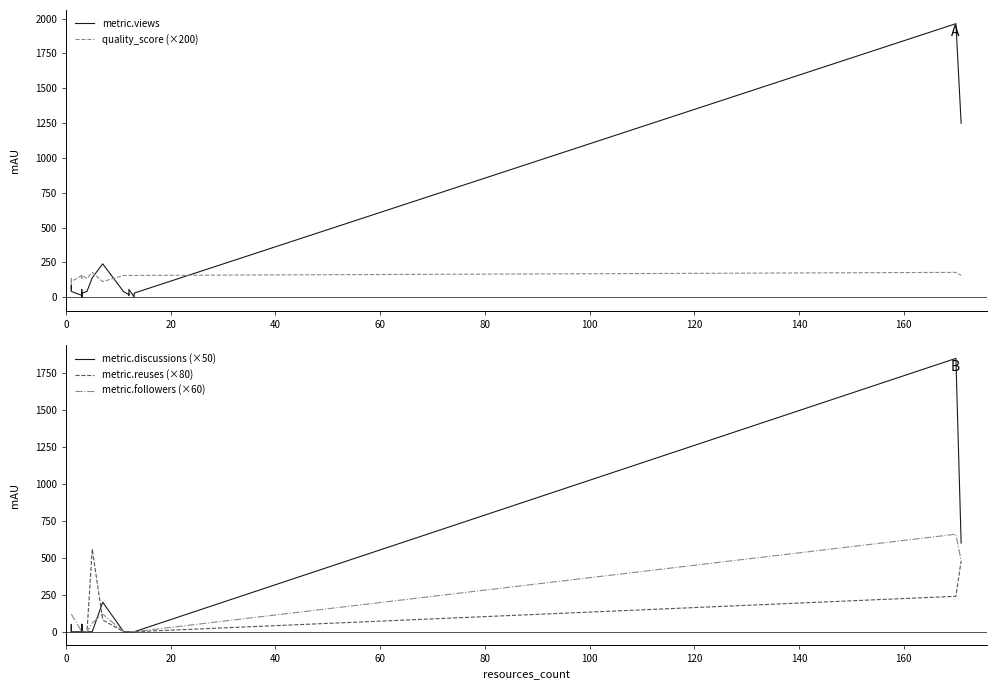

What is the difference between the maximum and second lowest values in the metric.reuses (×80) series?

560.0